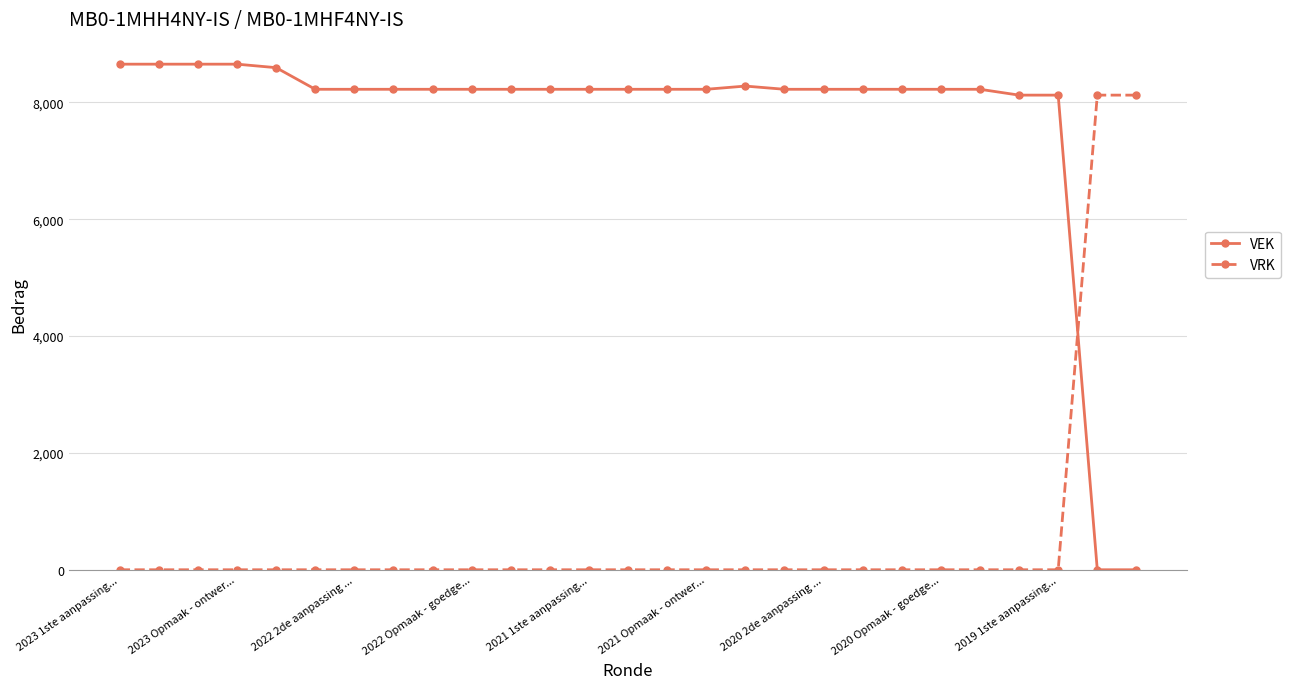

What is the maximum value for VRK?

8125